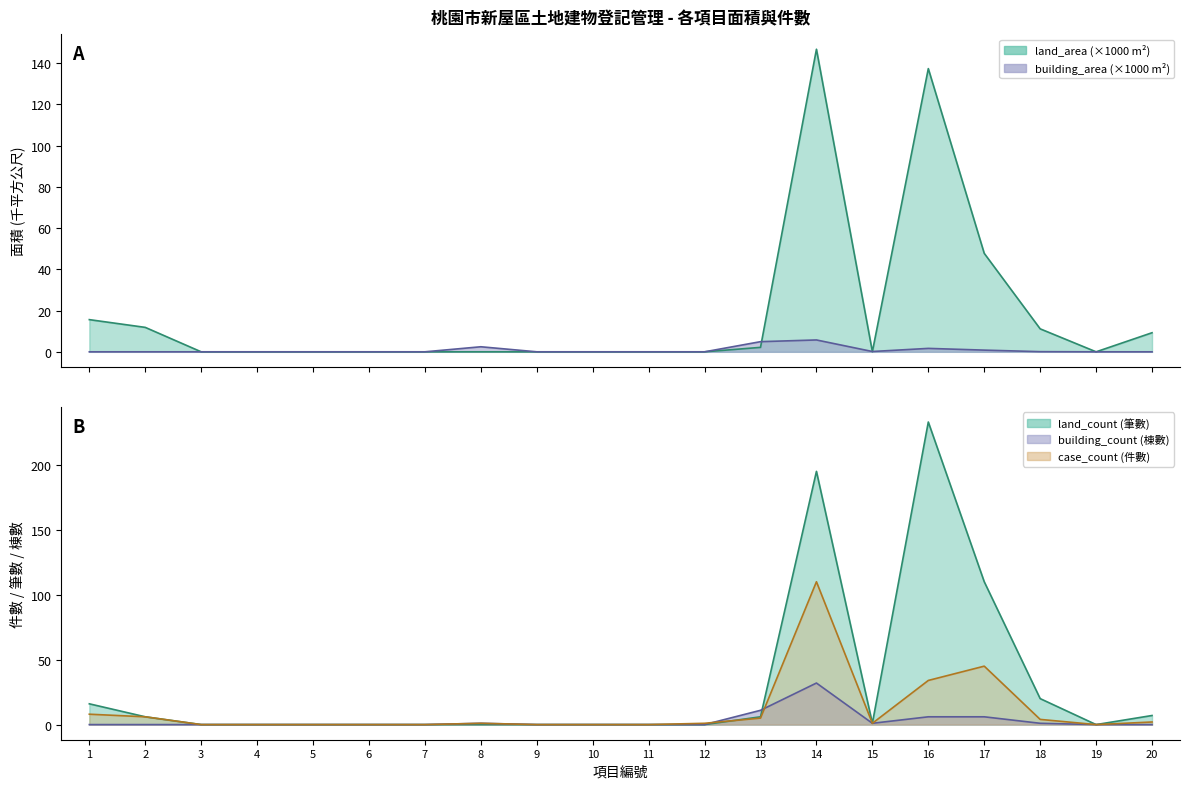

In building_count, how many points are higher than both neighbors (excluding endpoints)?

2